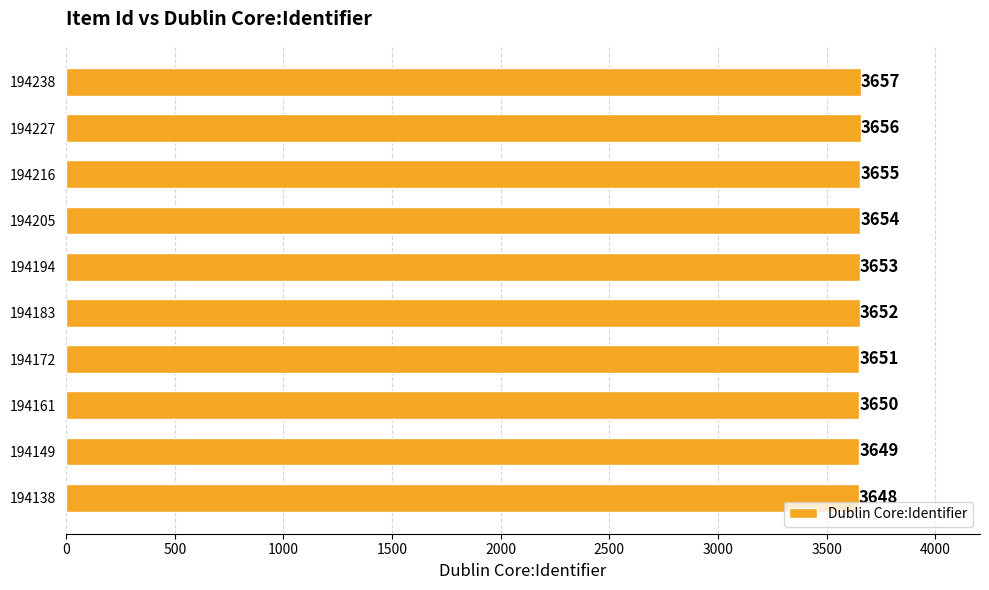

Which has a higher value, 194183 or 194161?

194183